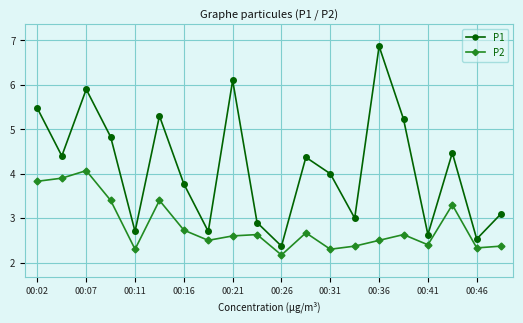

What is the minimum value shown in the chart?

2.2